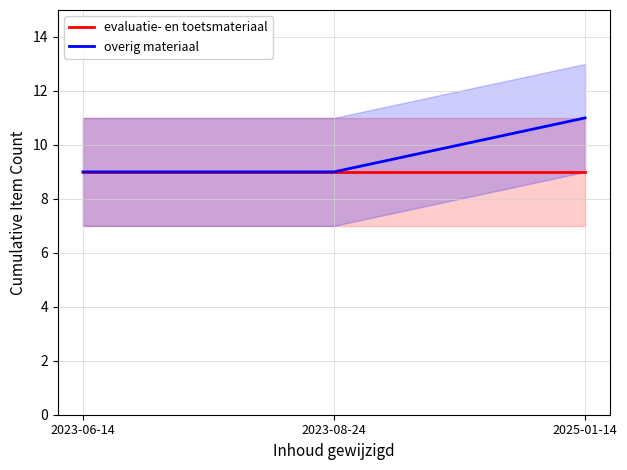

True or false: evaluatie- en toetsmateriaal has a value of 4 at 2025-01-14.

False